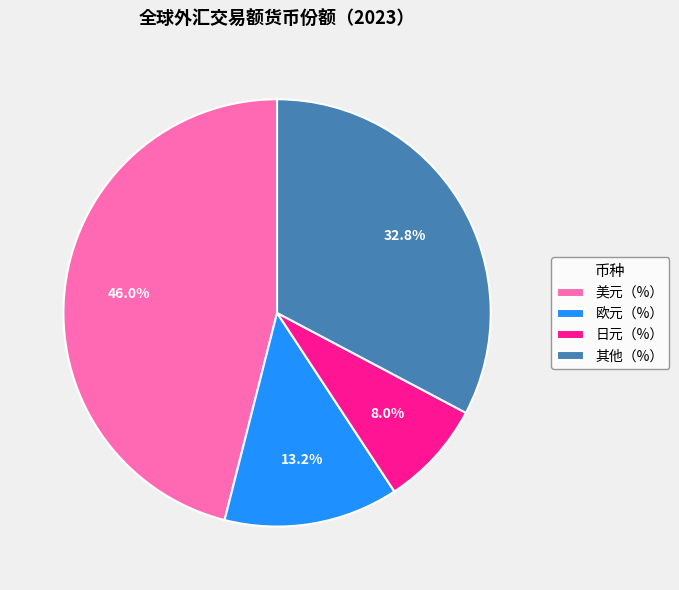

Is there a majority slice in this chart?

No